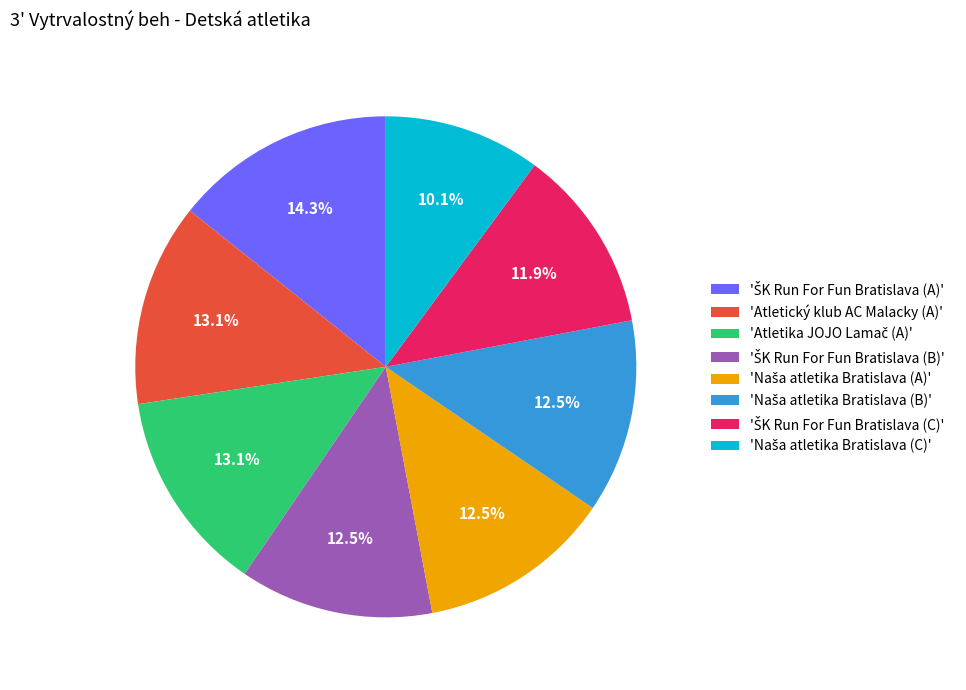

How many slices are in this pie chart?

8